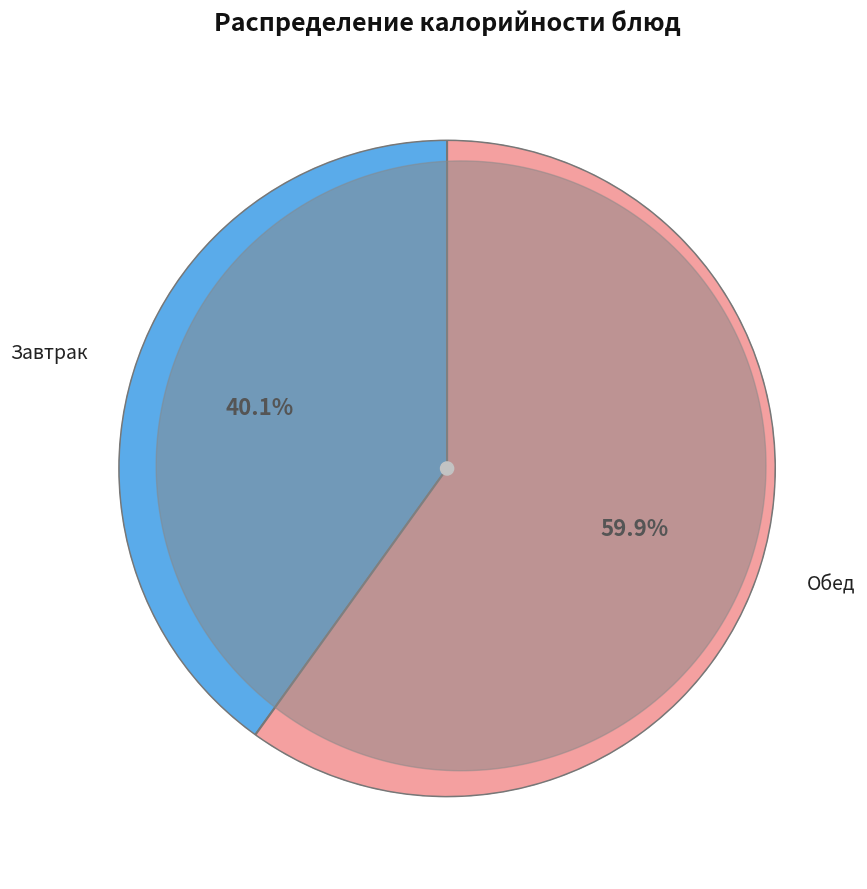

Does any single category account for the majority?

Yes